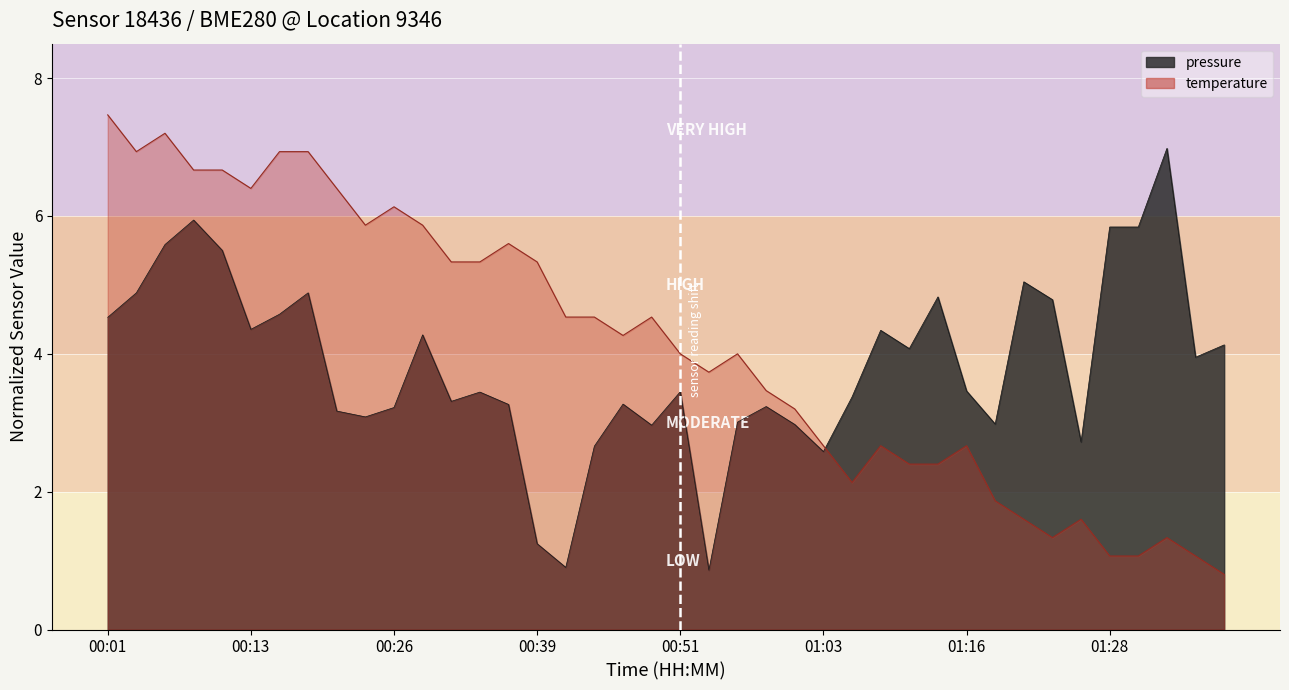

Reading left to right, list all the values displayed in this chart.

pressure: 4.5	4.9	5.6	5.9	5.5	4.4	4.6	4.9	3.2	3.1	3.2	4.3	3.3	3.4	3.3	1.2	0.9	2.7	3.3	3.0	3.4	0.9	3.0	3.2	3.0	2.6	3.4	4.3	4.1	4.8	3.5	3.0	5.0	4.8	2.7	5.8	5.8	7.0	4.0	4.1
temperature: 7.5	6.9	7.2	6.7	6.7	6.4	6.9	6.9	6.4	5.9	6.1	5.9	5.3	5.3	5.6	5.3	4.5	4.5	4.3	4.5	4.0	3.7	4.0	3.5	3.2	2.7	2.1	2.7	2.4	2.4	2.7	1.9	1.6	1.3	1.6	1.1	1.1	1.3	1.1	0.8